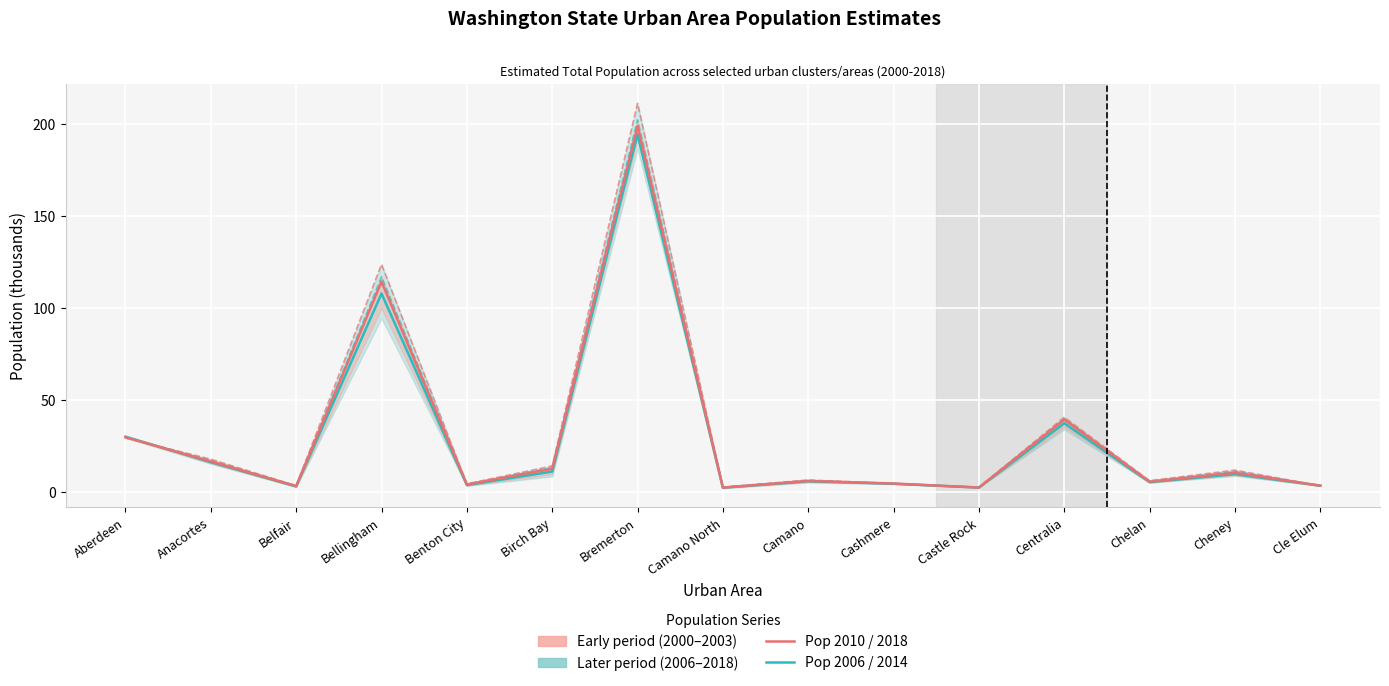

At which category does Pop 2018 reach its first local peak?

Bellingham